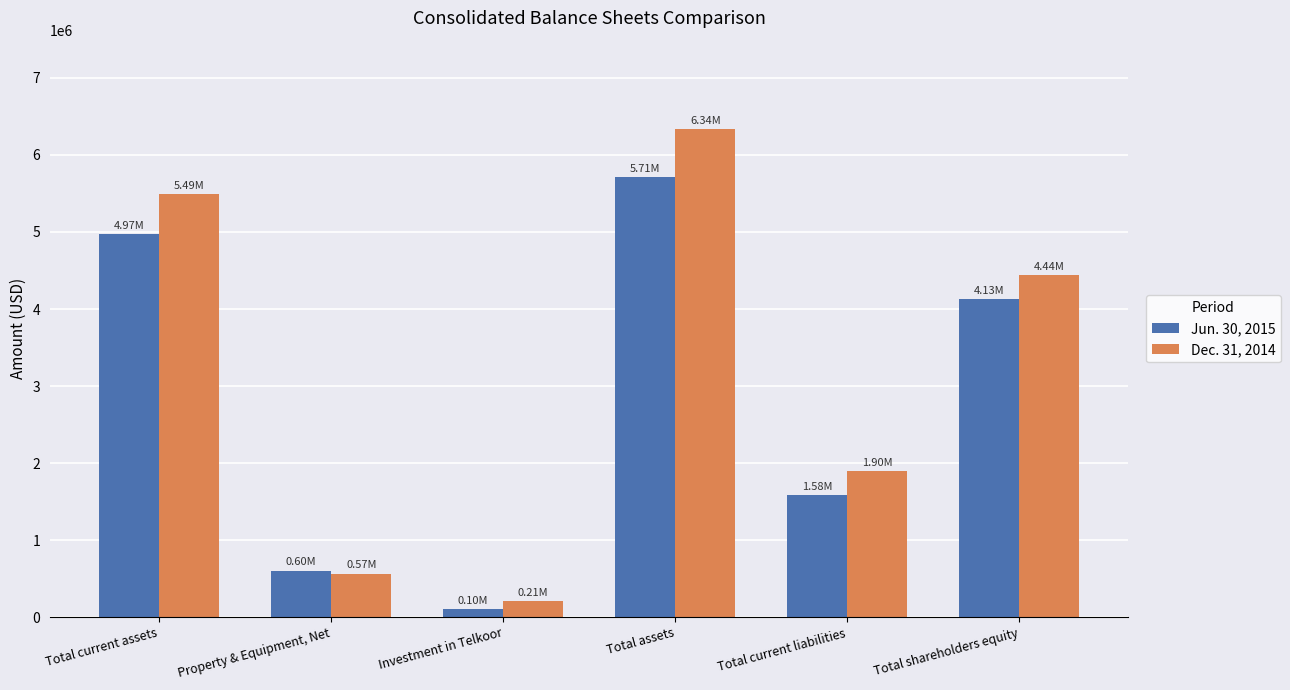

What are all the series names shown in the legend?

Jun. 30, 2015, Dec. 31, 2014